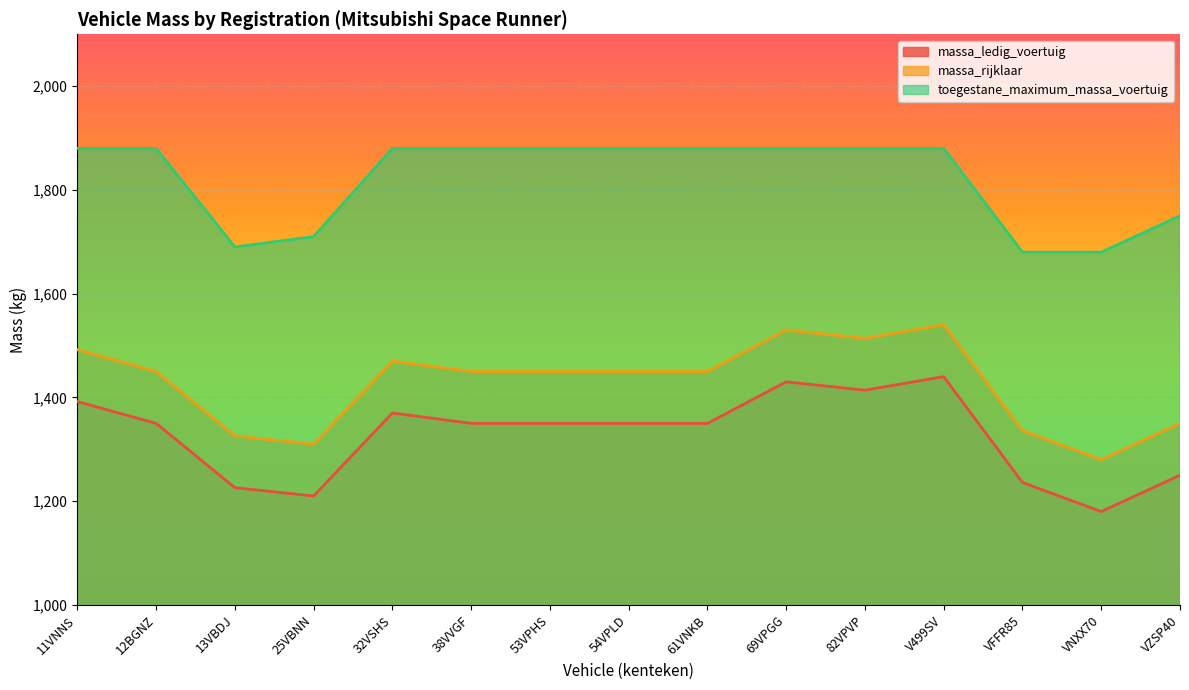

Where does the massa_rijklaar series first go above 1450?

11VNNS